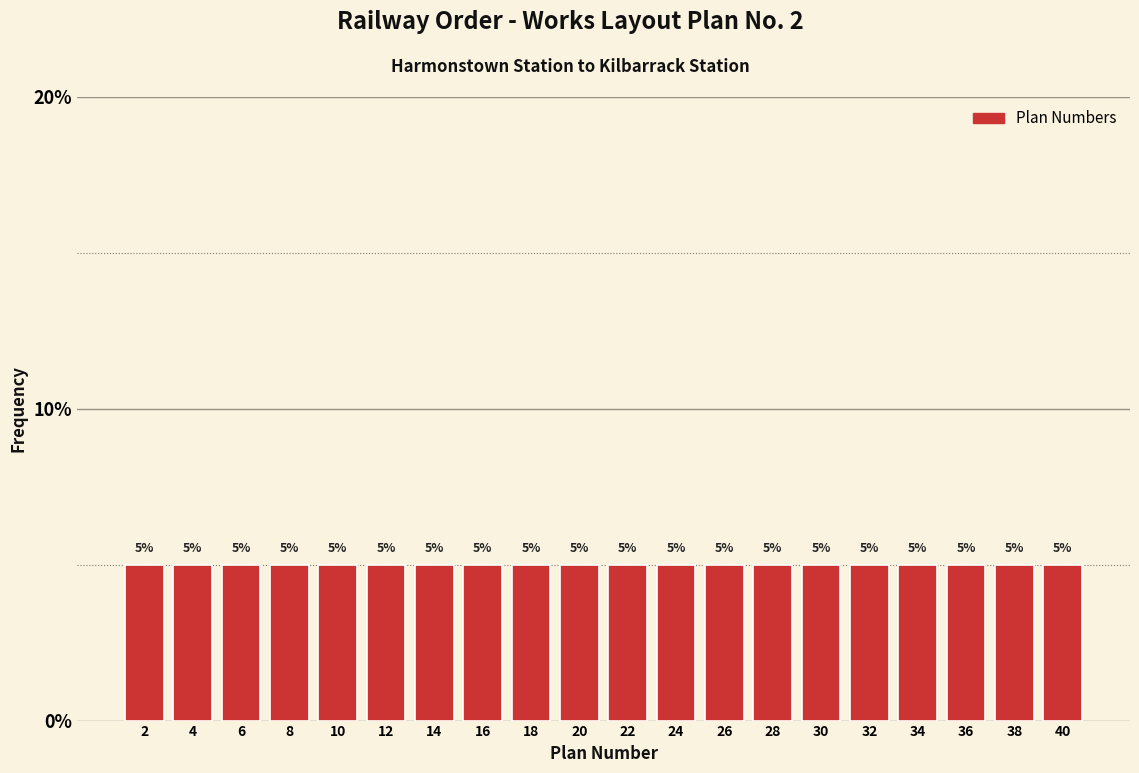

Reading left to right, list every bar in this chart as the range it spans on the x-axis followed by its height.

1 to 3: 5
3 to 5: 5
5 to 7: 5
7 to 9: 5
9 to 11: 5
11 to 13: 5
13 to 15: 5
15 to 17: 5
17 to 19: 5
19 to 21: 5
21 to 23: 5
23 to 25: 5
25 to 27: 5
27 to 29: 5
29 to 31: 5
31 to 33: 5
33 to 35: 5
35 to 37: 5
37 to 39: 5
39 to 41: 5